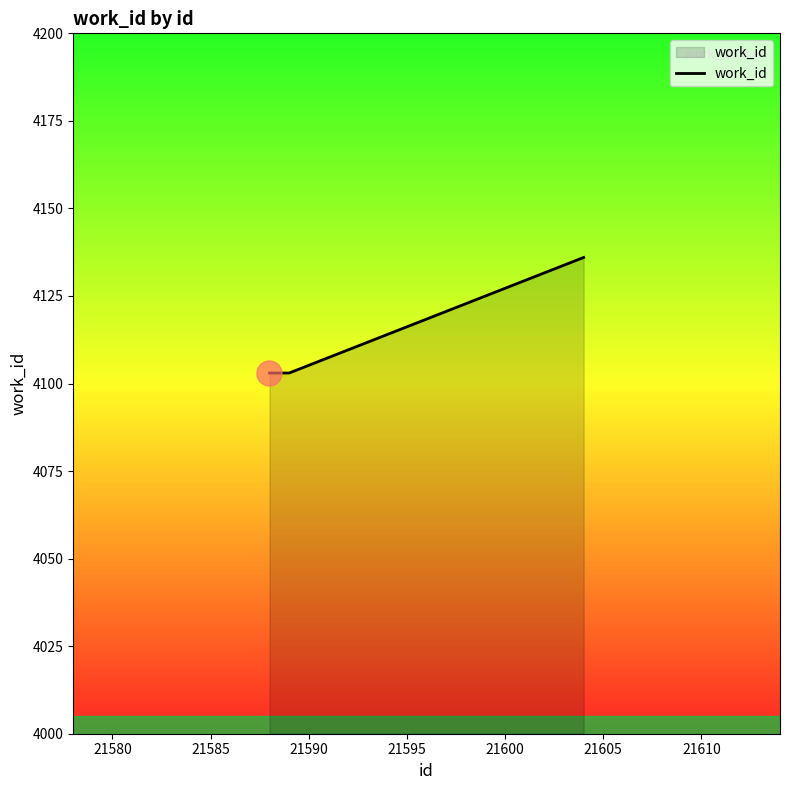

What is the sum of all values?

12342